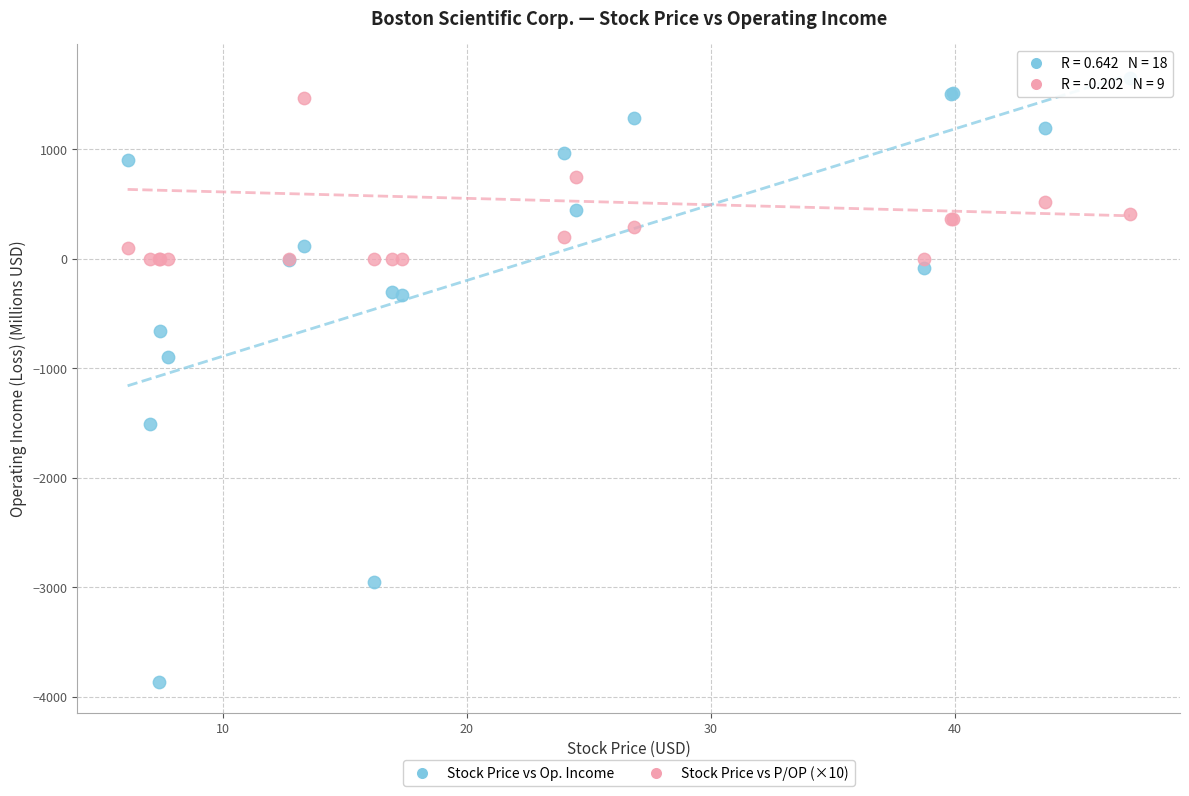

Which series has the widest spread of Y values?

Stock Price vs Op. Income